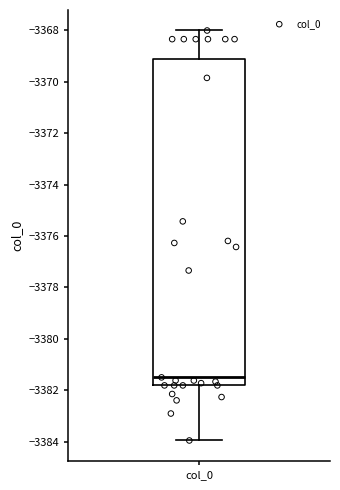

Where is the lower edge of the box for col_0 on the y-axis? The values are not printed on the chart, so give them approximately, as read against the axis.

-3381.8